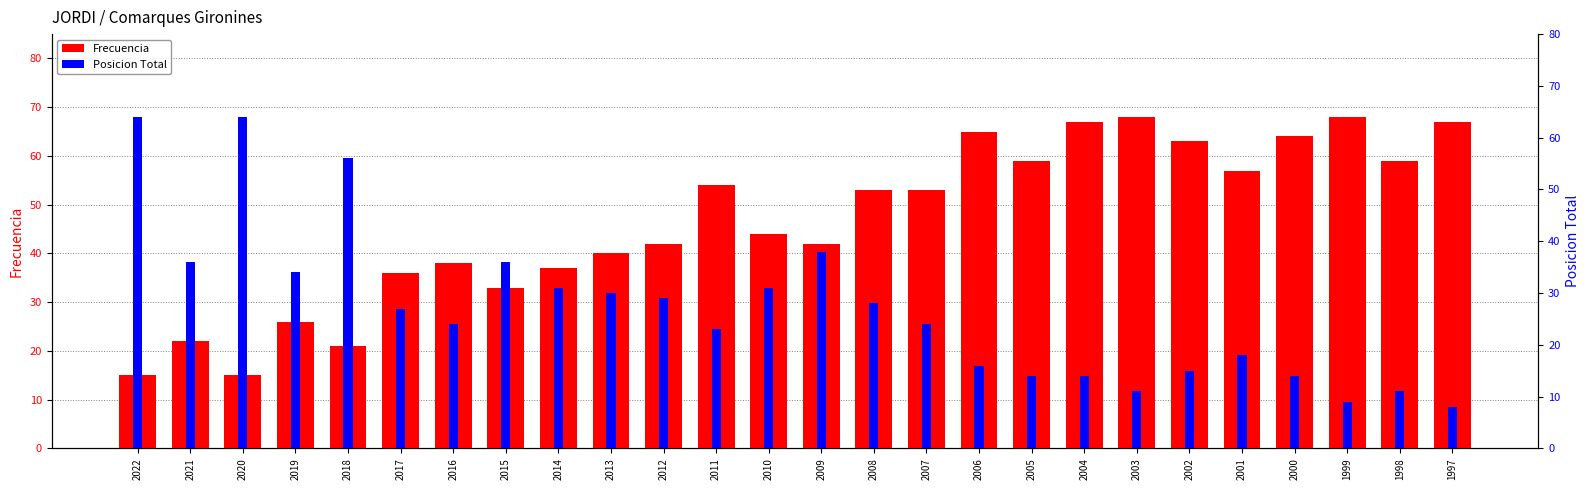

List the series in order of their overall mean, lowest first.

Posicion Total, Frecuencia